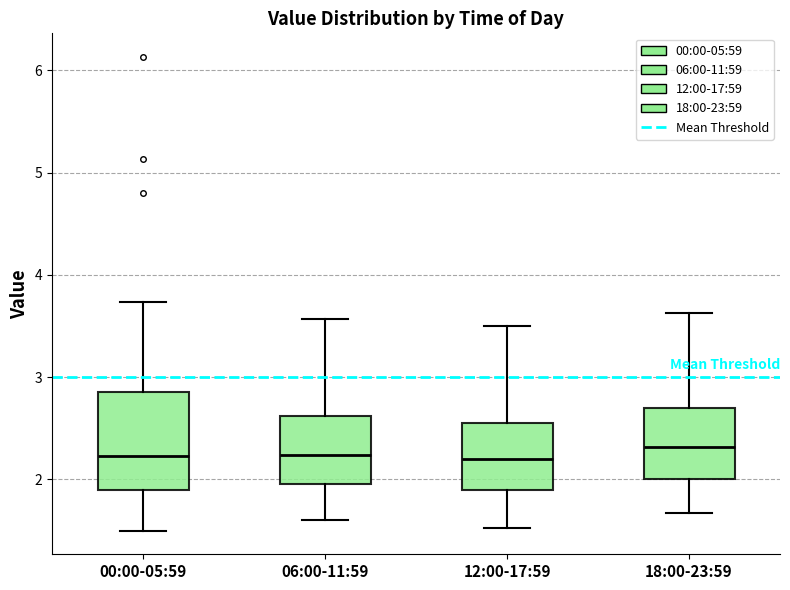

Reading left to right, read every box against the y-axis: the position of its median line, the range the box covers, and the ends of its whiskers. The values are not printed on the chart, so give them approximately, as read against the axis.

00:00-05:59: median 2.2, box 1.9 to 2.9, whiskers 1.5 to 3.7
06:00-11:59: median 2.2, box 2.0 to 2.6, whiskers 1.6 to 3.6
12:00-17:59: median 2.2, box 1.9 to 2.6, whiskers 1.5 to 3.5
18:00-23:59: median 2.3, box 2.0 to 2.7, whiskers 1.7 to 3.6